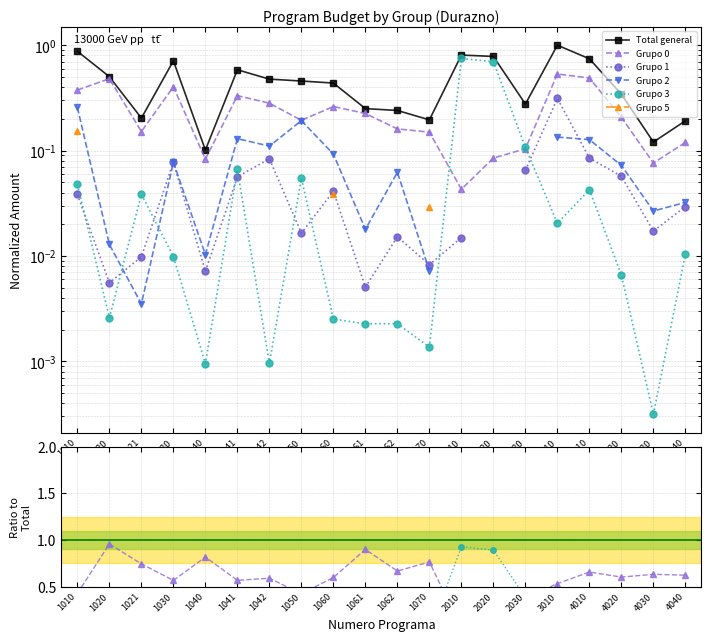

True or false: Grupo 0 has more than 2 points higher than both neighbors.

True